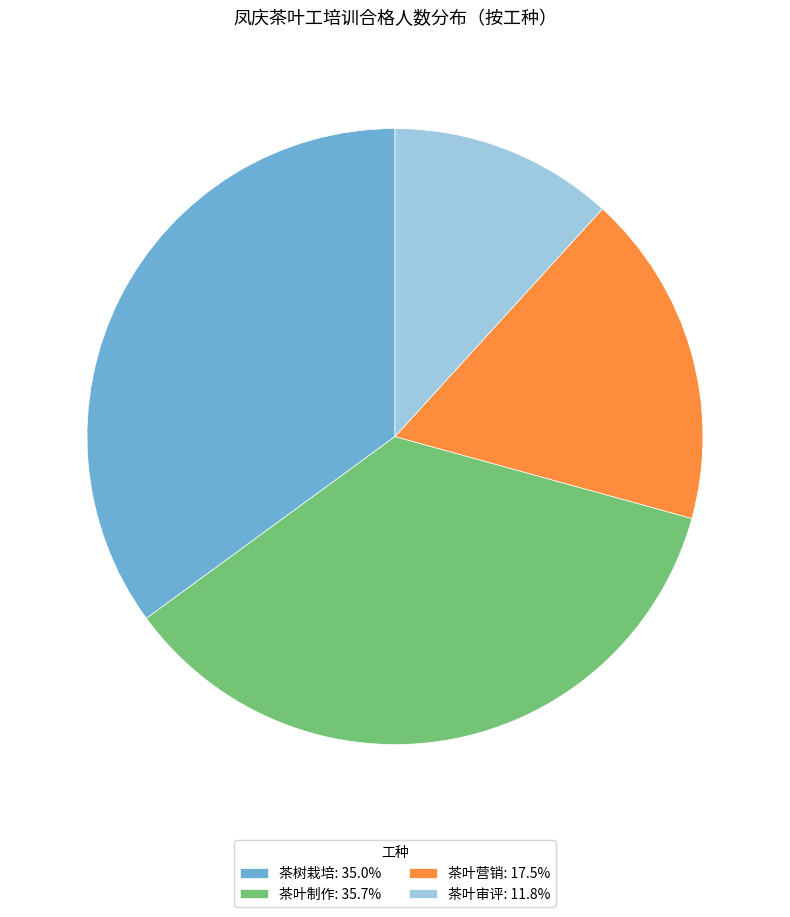

Combined, do 茶叶审评 and 茶叶营销 account for over 50%?

No